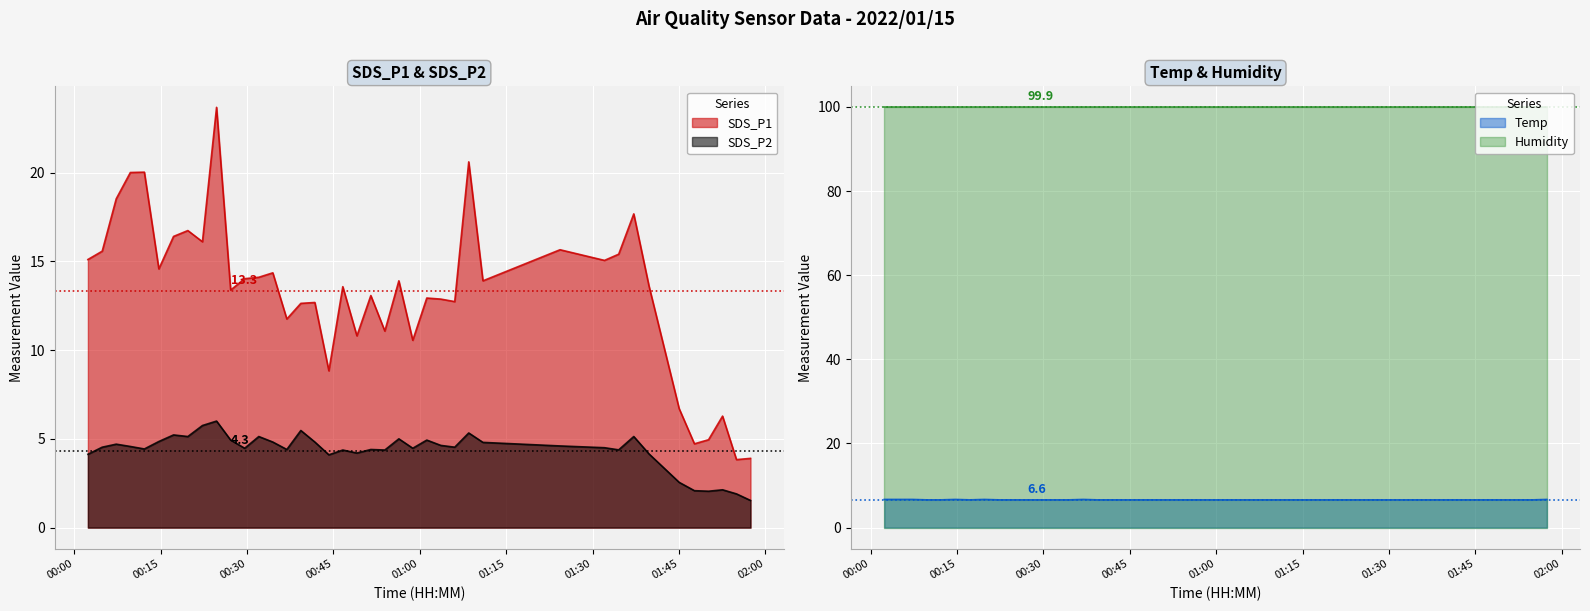

What is the lowest value of the SDS_P2 series?

1.5